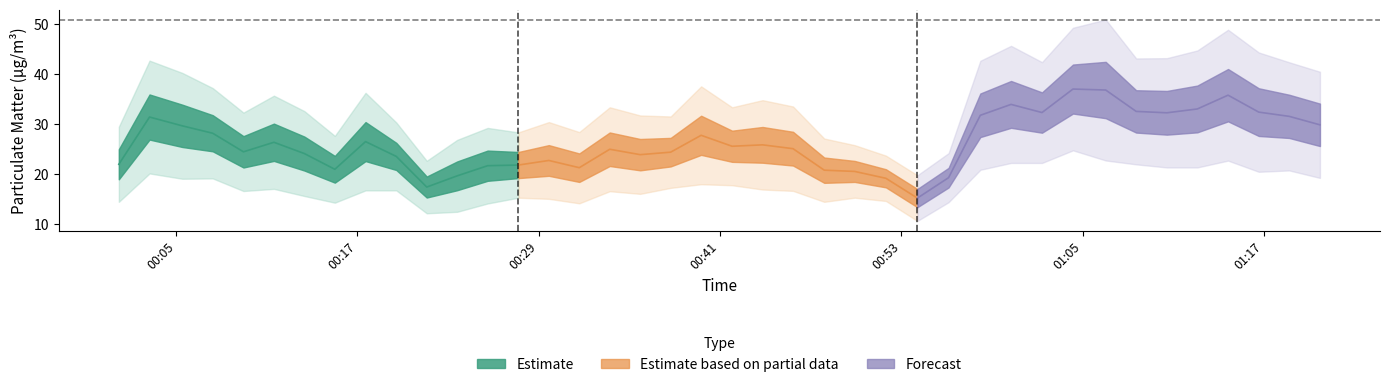

True or false: Humidity and SDS_P2 intersect in this chart.

False